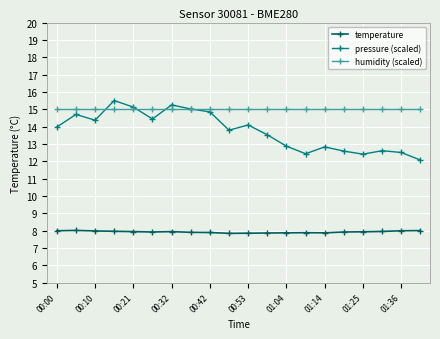

In temperature, how many points are lower than both neighbors (excluding endpoints)?

3